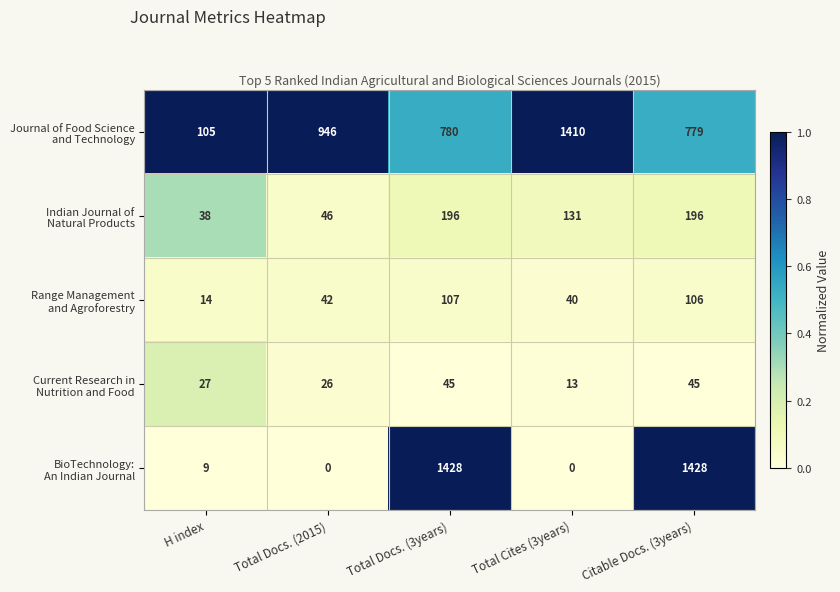

At which category is the sum across all series the highest?

Total Docs. (3years)